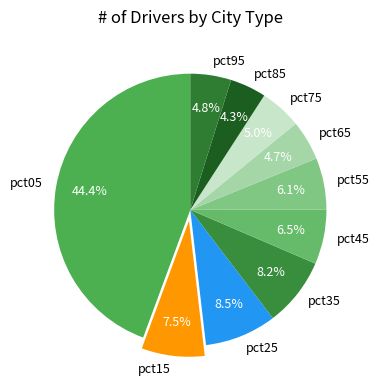

To the nearest percent, what is the difference between the pct65 and pct15 slice percentages?

3%